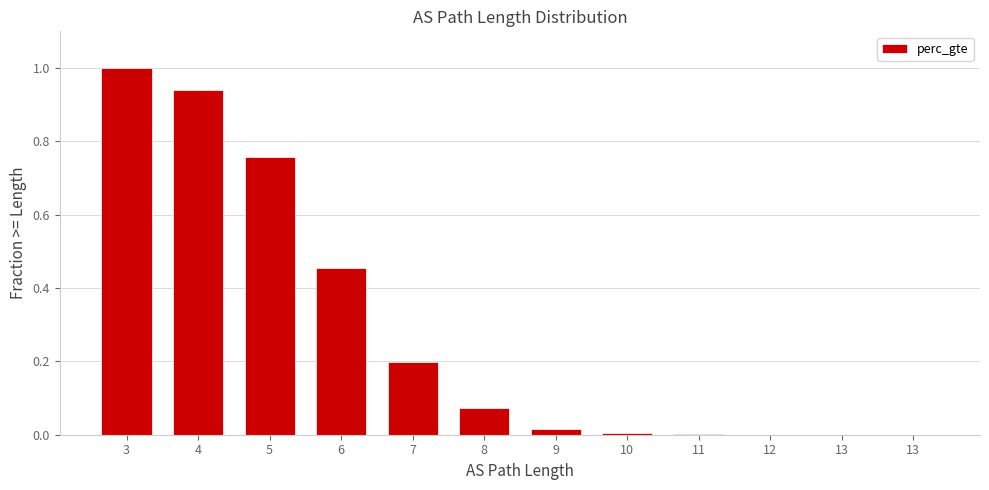

What is the maximum value shown in the chart?

1.0